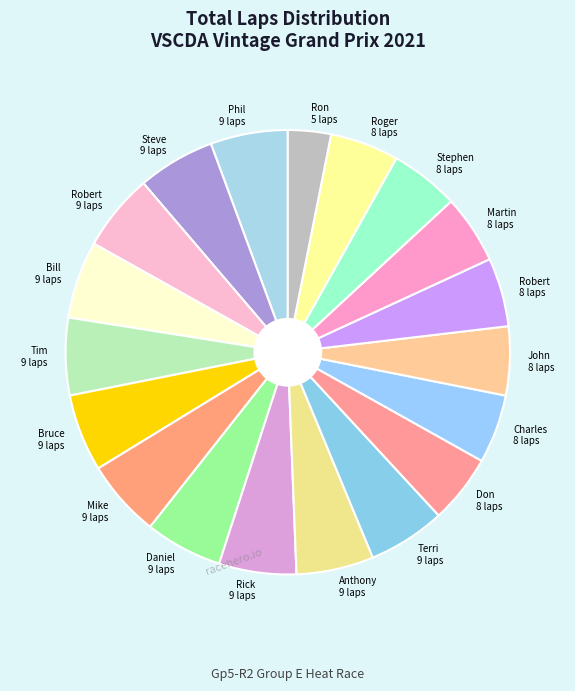

True or false: Tim 9 laps accounts for 17% of the total.

False